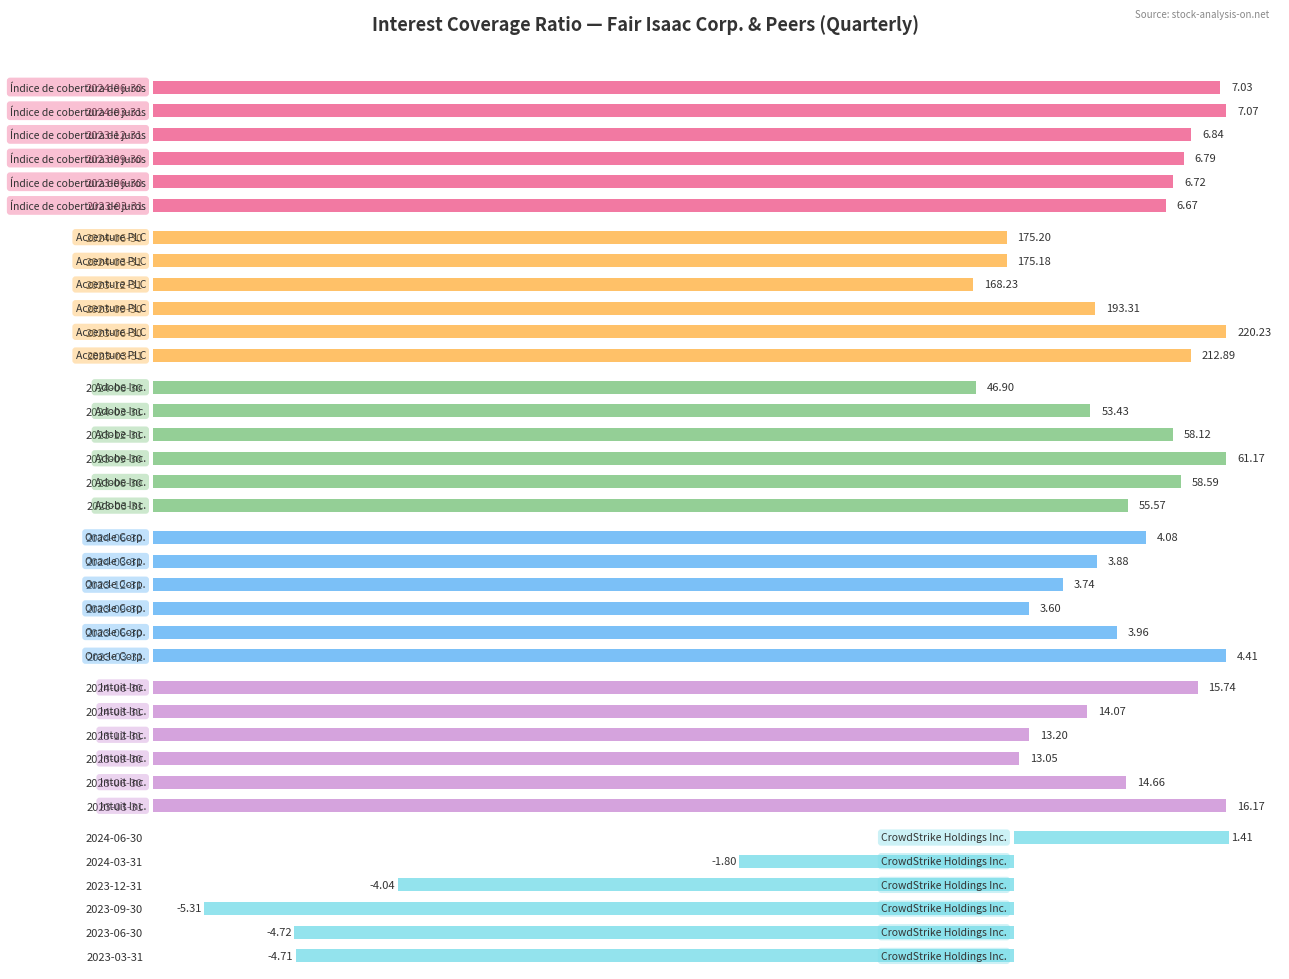

What is the difference between the highest and lowest values at 2023-12-31?

172.3